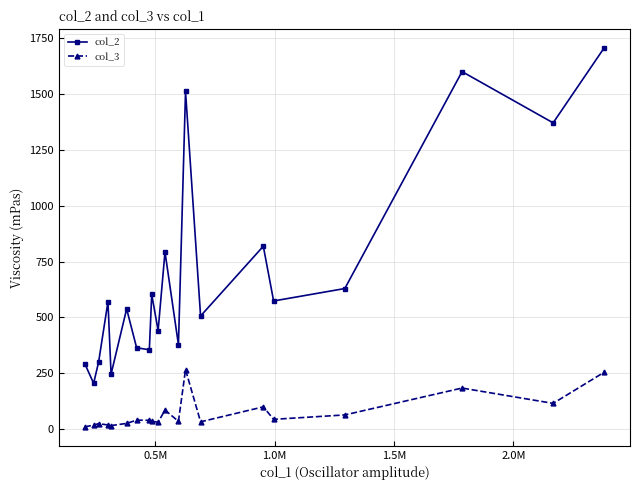

List the series in order of their peak value, highest first.

col_2, col_3